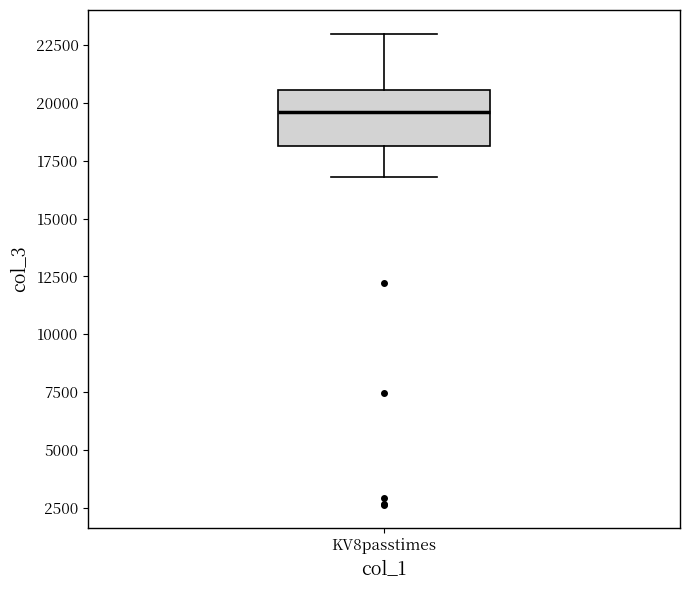

Where is the lower edge of the box for KV8passtimes on the y-axis? The values are not printed on the chart, so give them approximately, as read against the axis.

18000